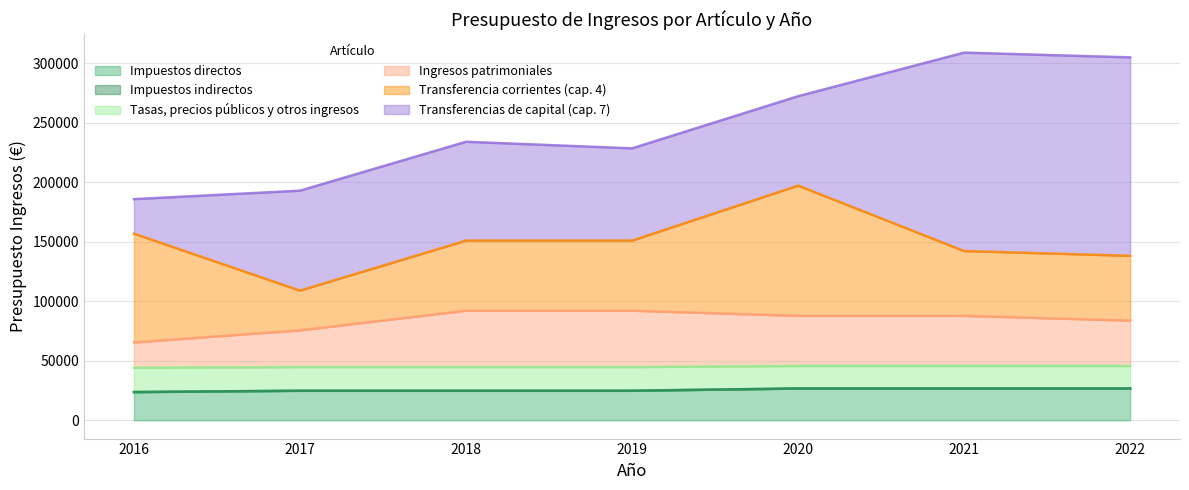

True or false: Impuestos directos and Tasas, precios públicos y otros ingresos cross at least once.

False